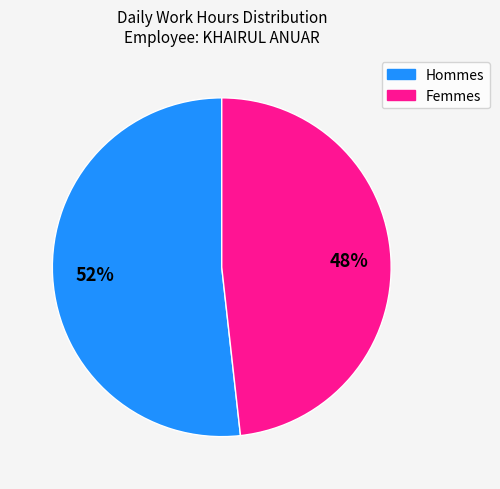

Does any single category account for the majority?

Yes